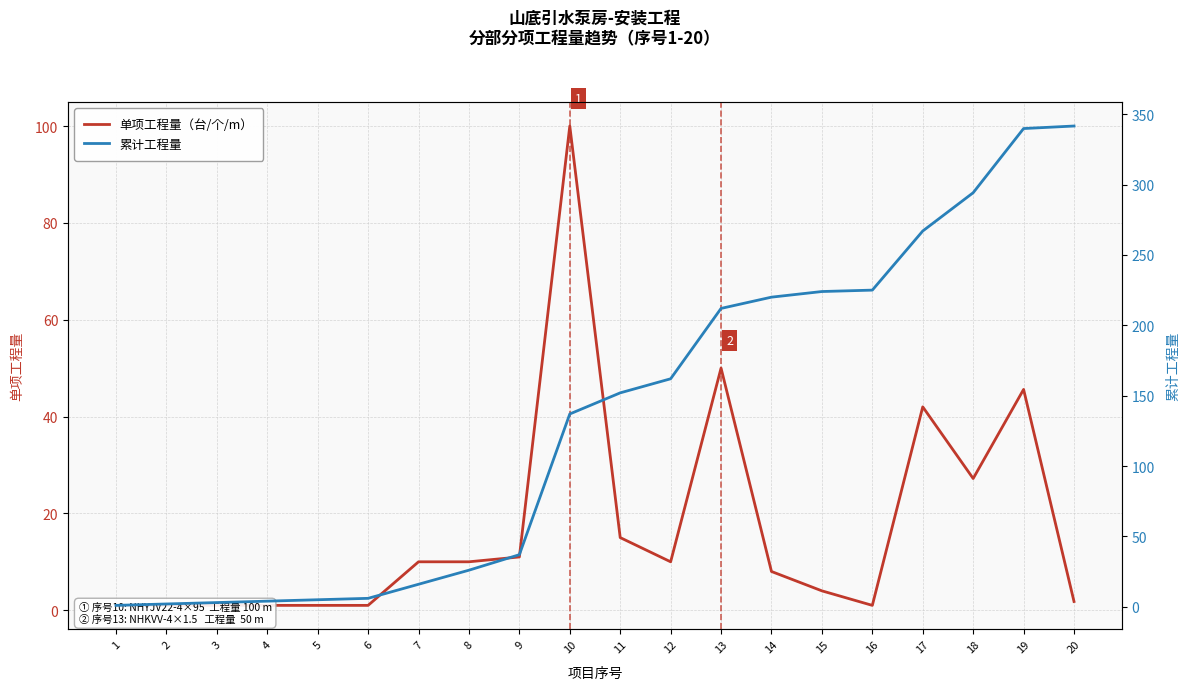

Is this an area chart (filled region under the line)?

No